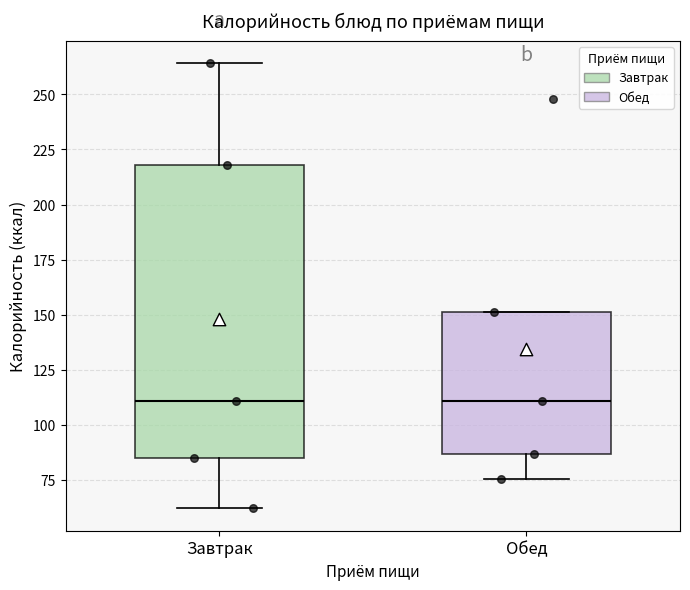

Reading left to right, transcribe this box plot: for each box, give where its median line is, the range the box spans, and where its two whiskers end, as read against the y-axis. The values are not printed on the chart, so give them approximately, as read against the axis.

Завтрак: median 110, box 85 to 220, whiskers 60 to 265
Обед: median 110, box 85 to 150, whiskers 75 to 150